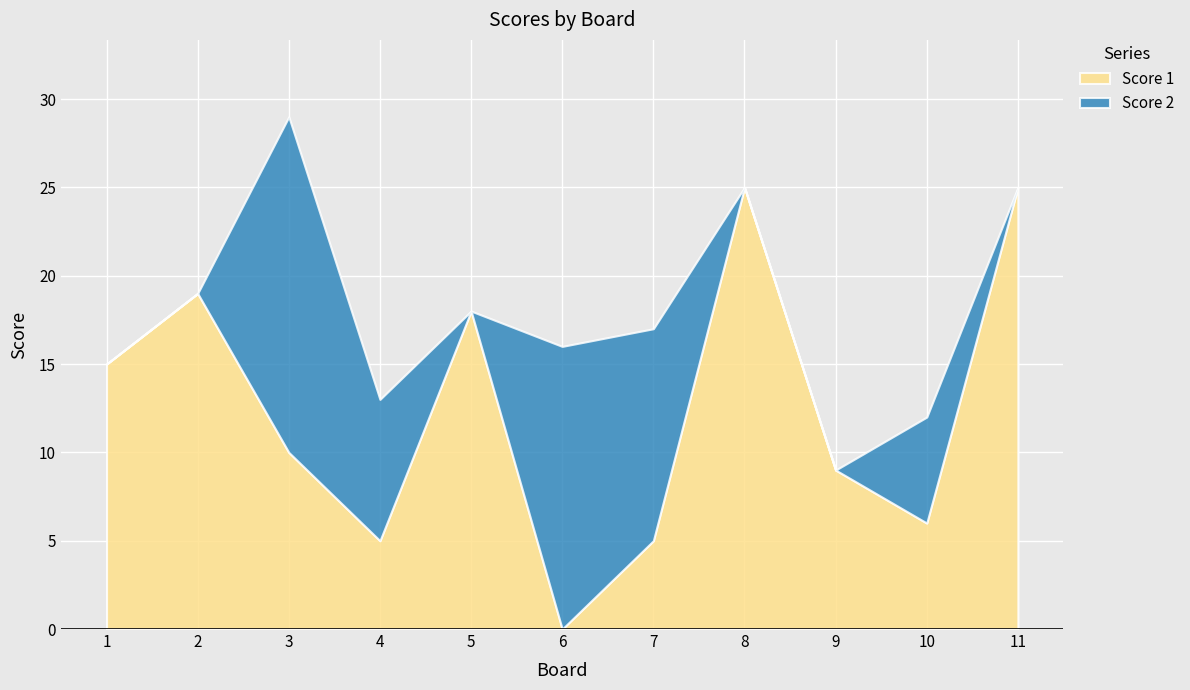

True or false: Score 2 and Score 1 intersect in this chart.

True